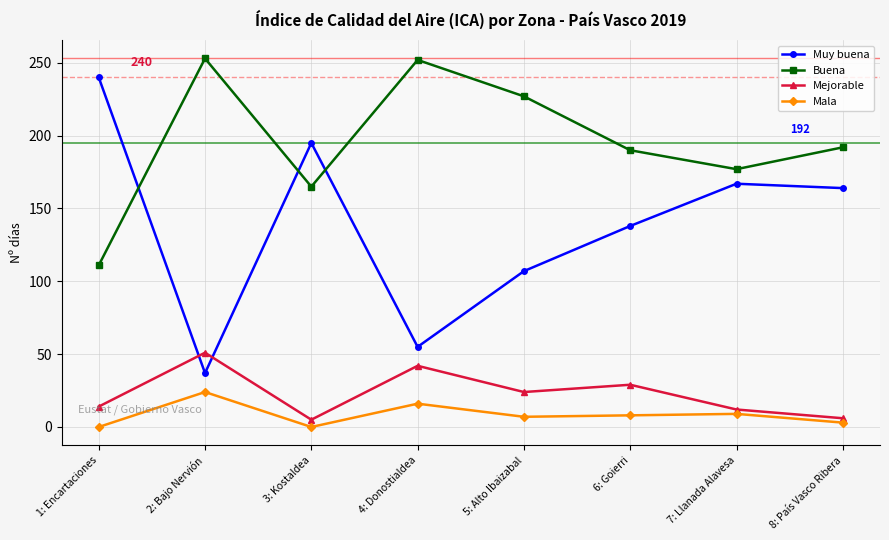

What is the average value of the Muy buena series?

138